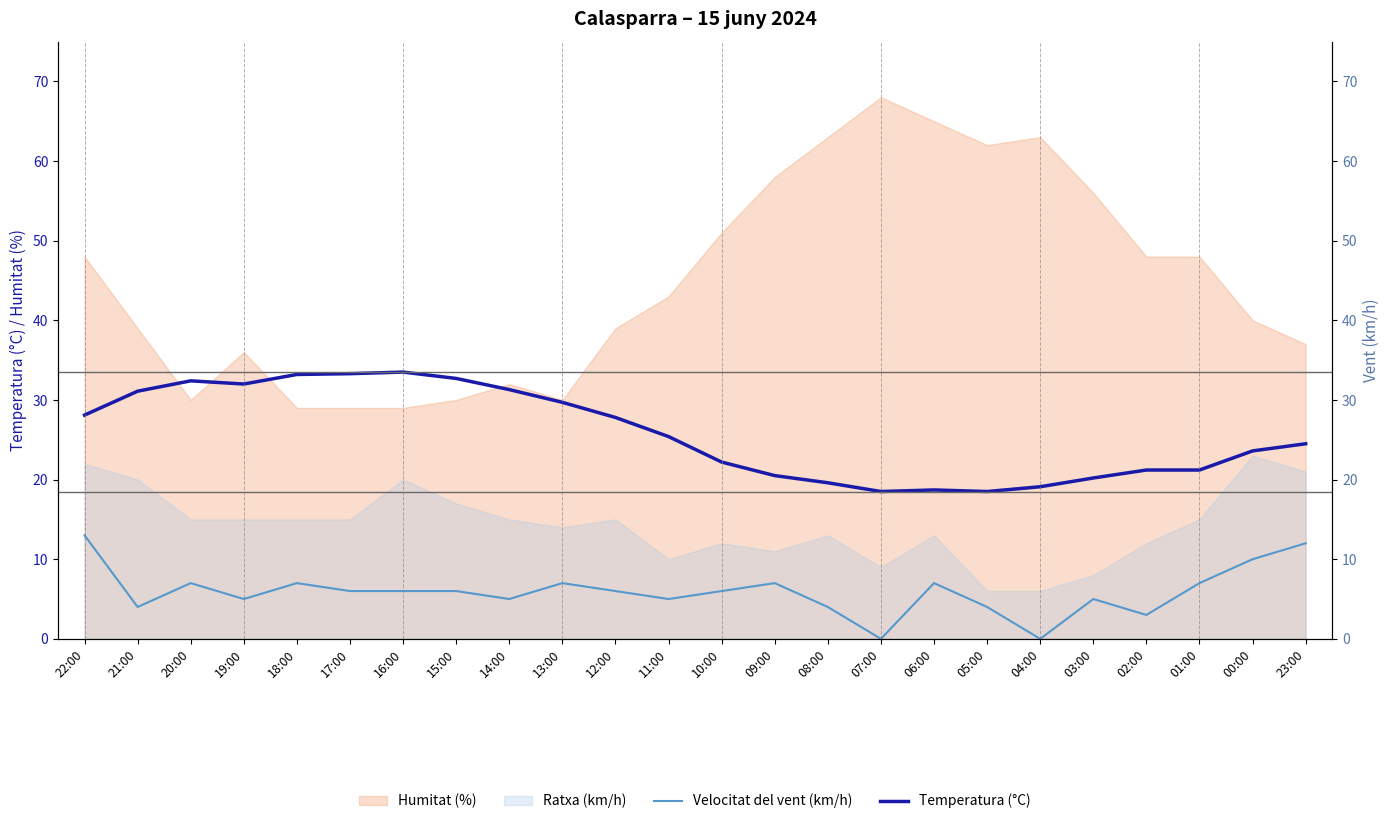

How many interior local valleys does the Temperatura (°C) series have?

3